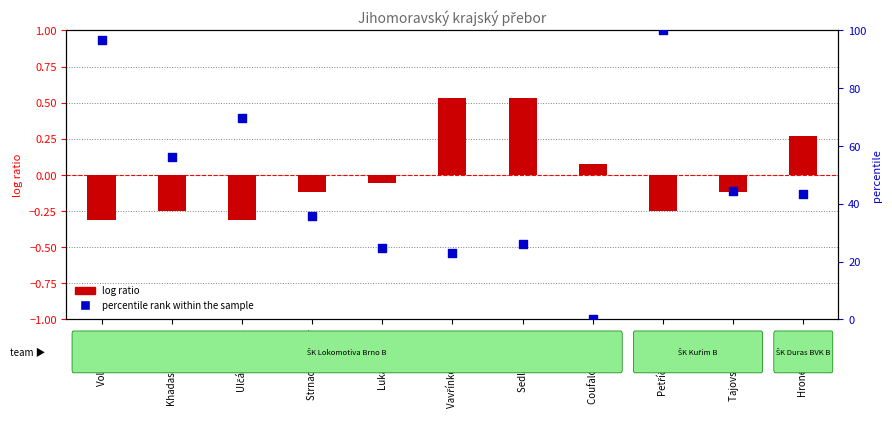

What are all the series names shown in the legend?

log ratio, percentile rank within the sample